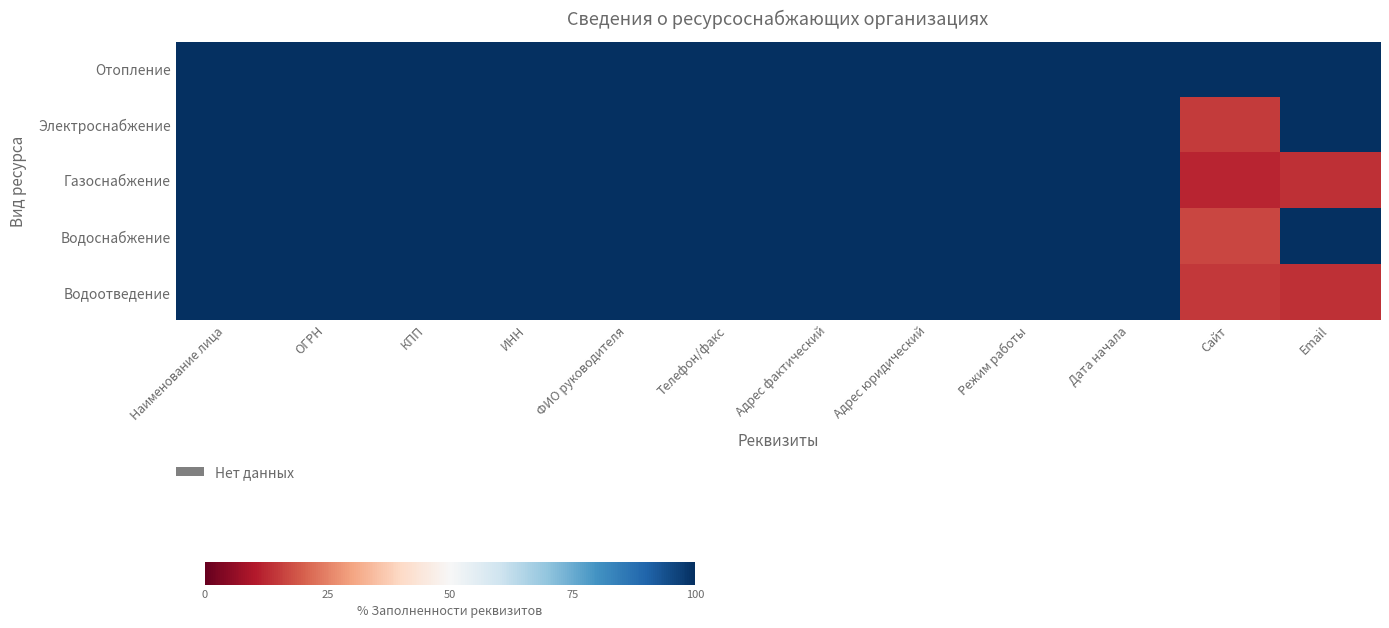

At which category is the sum across all series the highest?

Наименование лица